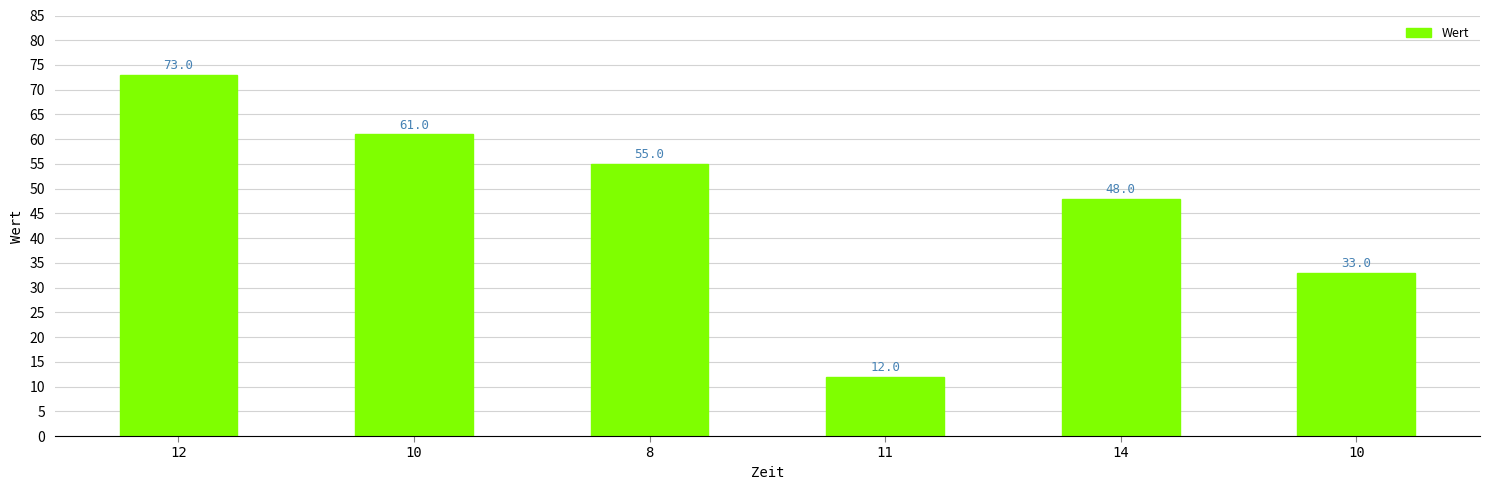

True or false: the data shows 13 at 8.

False